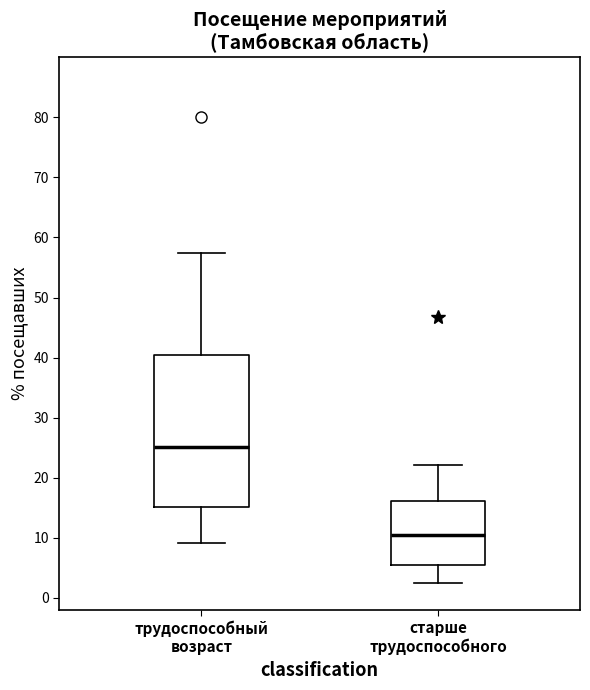

Which box has the lowest median line?

старше трудоспособного